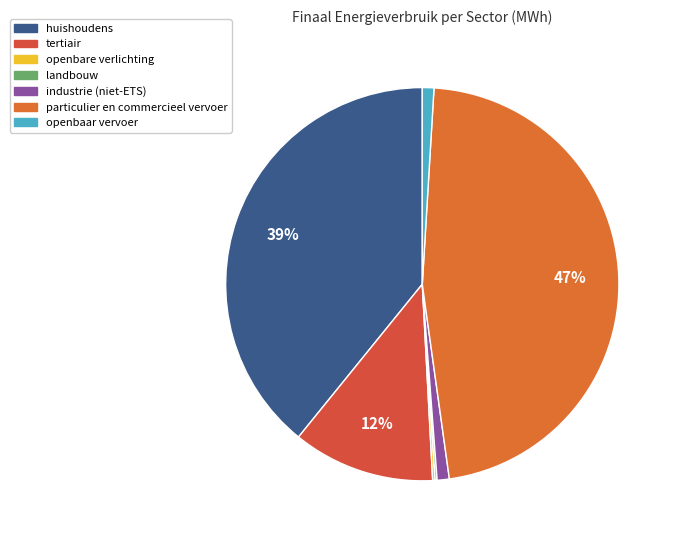

To the nearest percent, what is the difference between the huishoudens and tertiair slice percentages?

27%